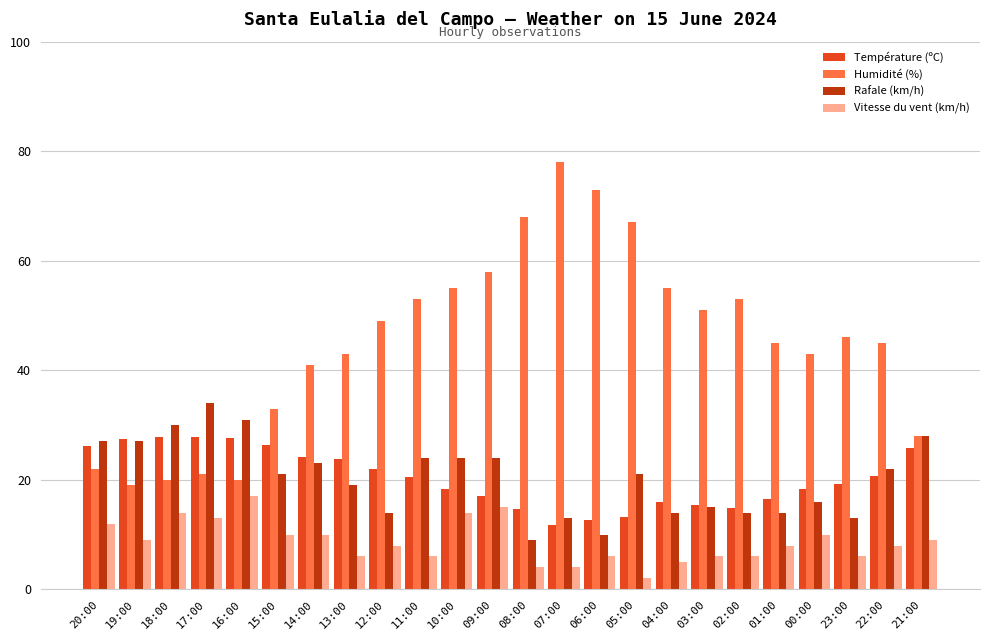

True or false: Vitesse du vent (km/h) has a value of 2.9 at 03:00.

False